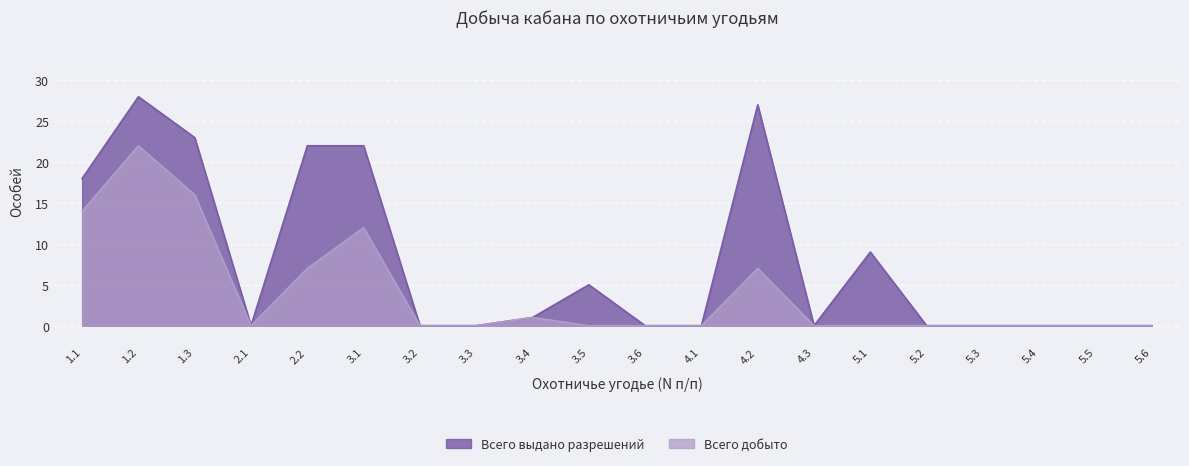

In Всего добыто, how many points are higher than both neighbors (excluding endpoints)?

4